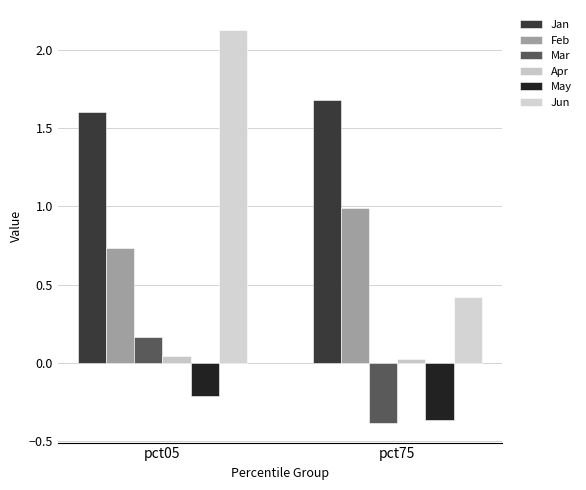

Is the value of Apr at pct75 greater than the value of Mar at pct75?

Yes